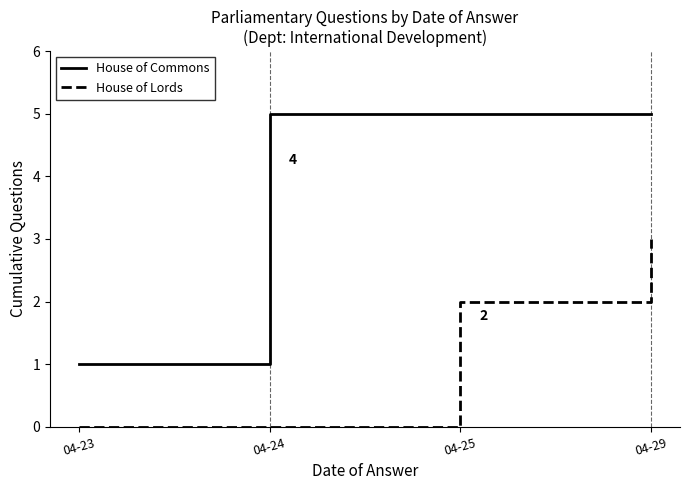

Between 04-23 and 04-25, which series saw the biggest shift?

House of Commons